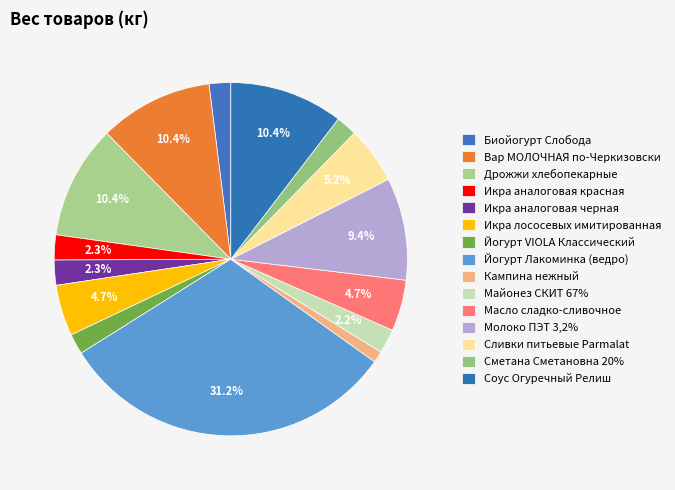

Which has a higher value, Дрожжи хлебопекарные or Вар МОЛОЧНАЯ по-Черкизовски?

Дрожжи хлебопекарные